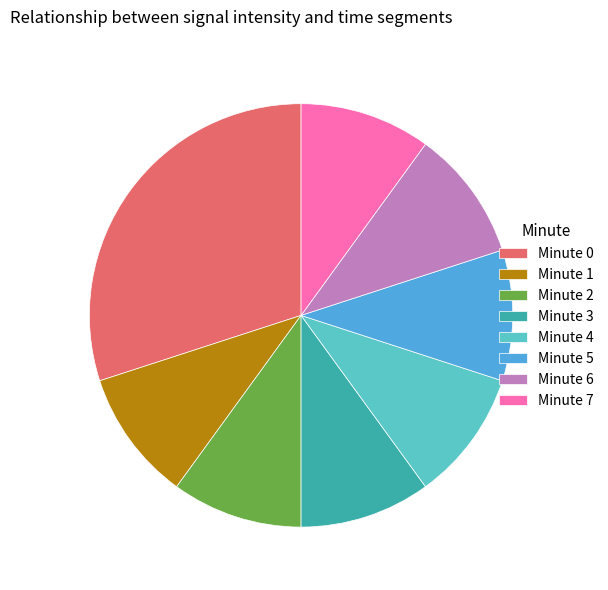

The Minute 6 slice represents 10% of the pie. True or false?

True